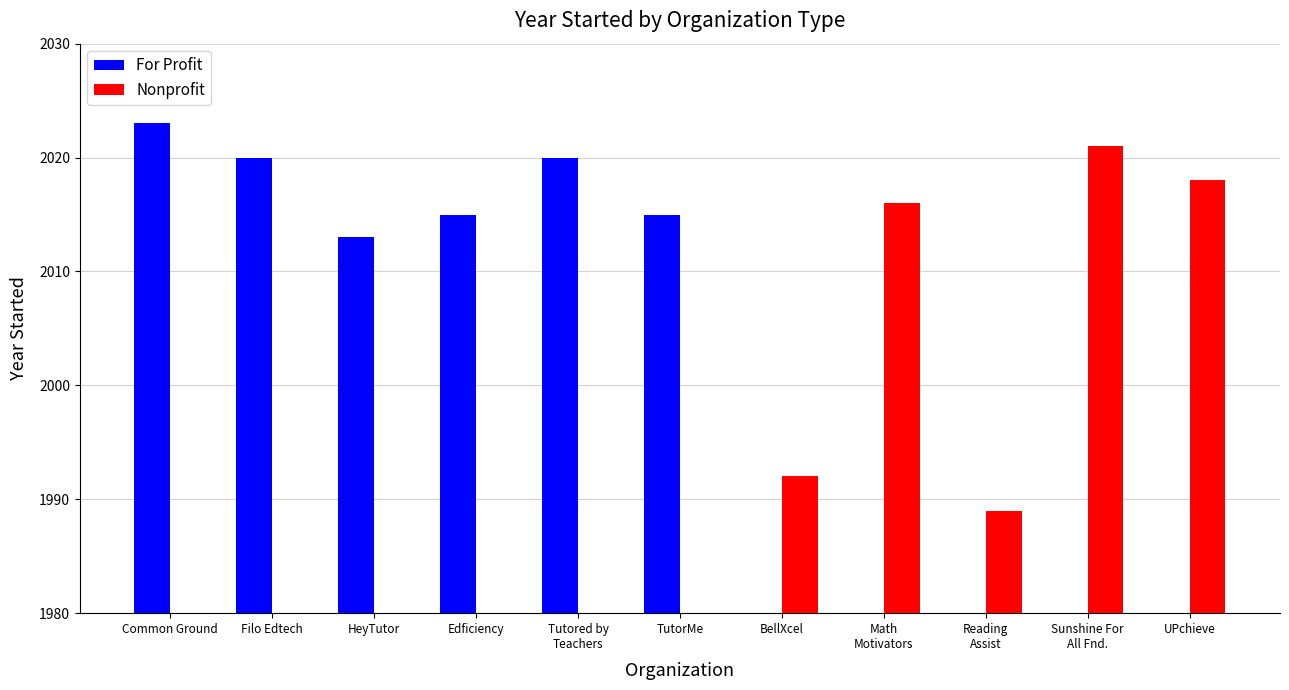

Reading left to right, transcribe all the data shown in this chart.

For Profit: Common Ground=2023	Filo Edtech=2020	HeyTutor=2013	Edficiency=2015	Tutored by
Teachers=2020	TutorMe=2015	BellXcel=0	Math
Motivators=0	Reading
Assist=0	Sunshine For
All Fnd.=0	UPchieve=0
Nonprofit: Common Ground=0	Filo Edtech=0	HeyTutor=0	Edficiency=0	Tutored by
Teachers=0	TutorMe=0	BellXcel=1992	Math
Motivators=2016	Reading
Assist=1989	Sunshine For
All Fnd.=2021	UPchieve=2018